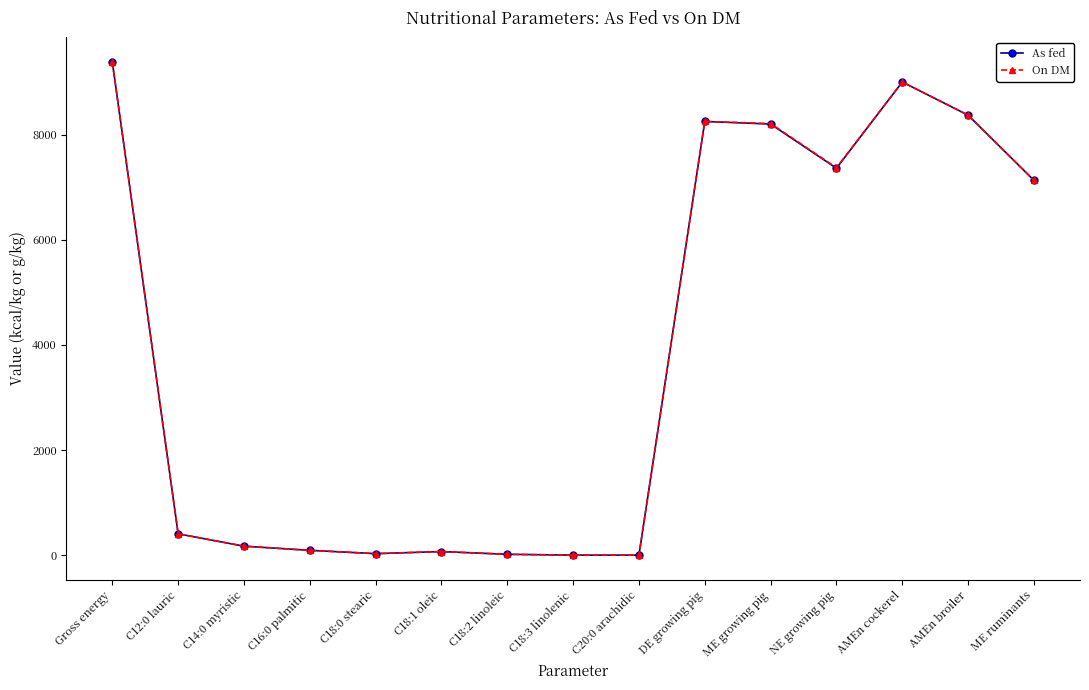

What is the label of the 13th point from the left?

AMEn cockerel